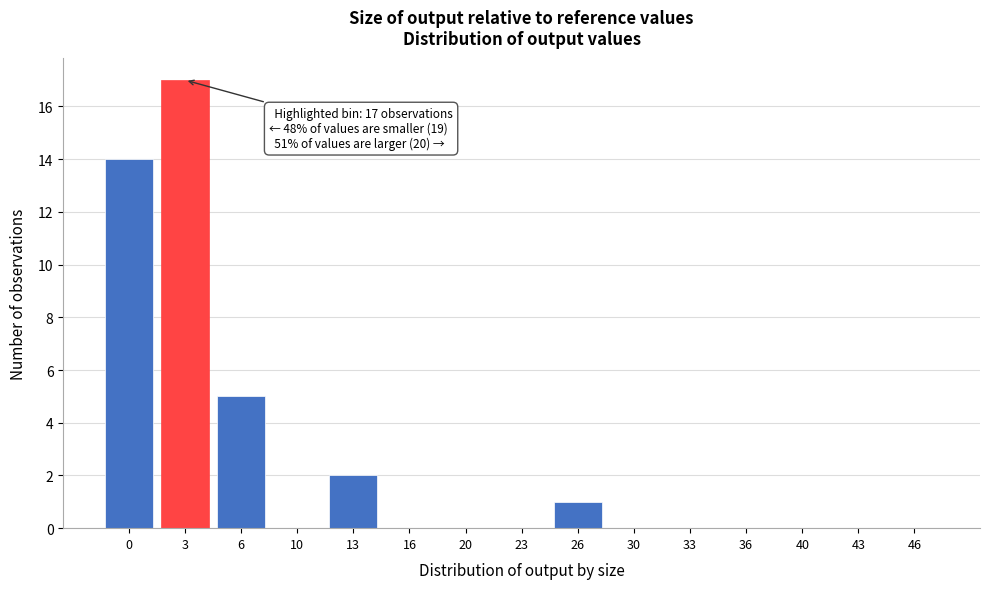

Reading left to right, list all the values displayed in this chart.

0=14	3=17	6=5	10=0	13=2	16=0	20=0	23=0	26=1	30=0	33=0	36=0	40=0	43=0	46=0